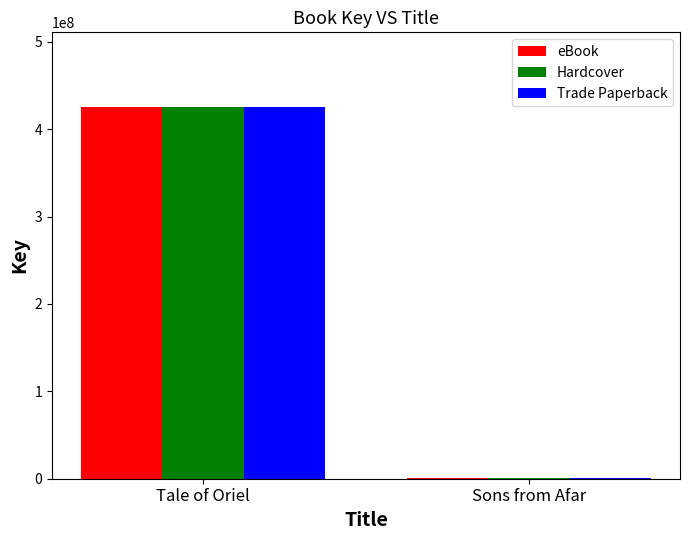

At which category is the sum across all series the highest?

Tale of Oriel